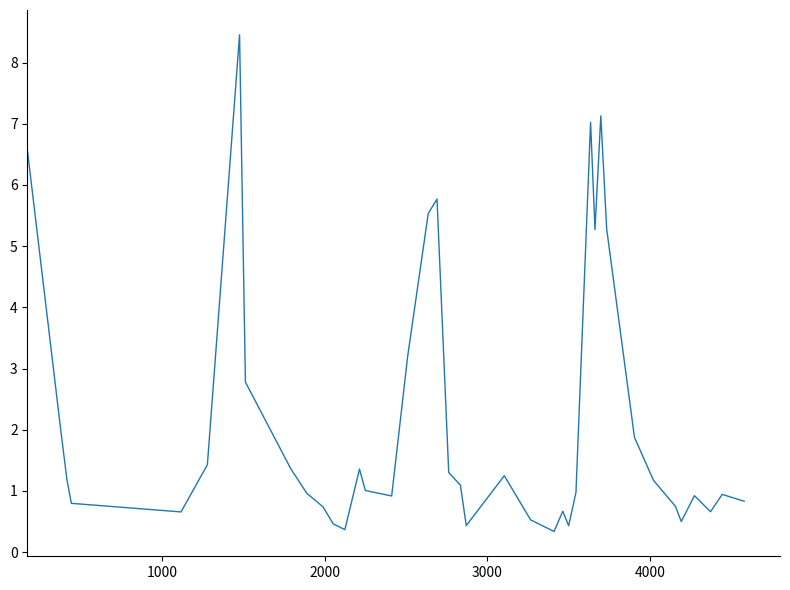

What is the minimum value shown in the chart?

0.3